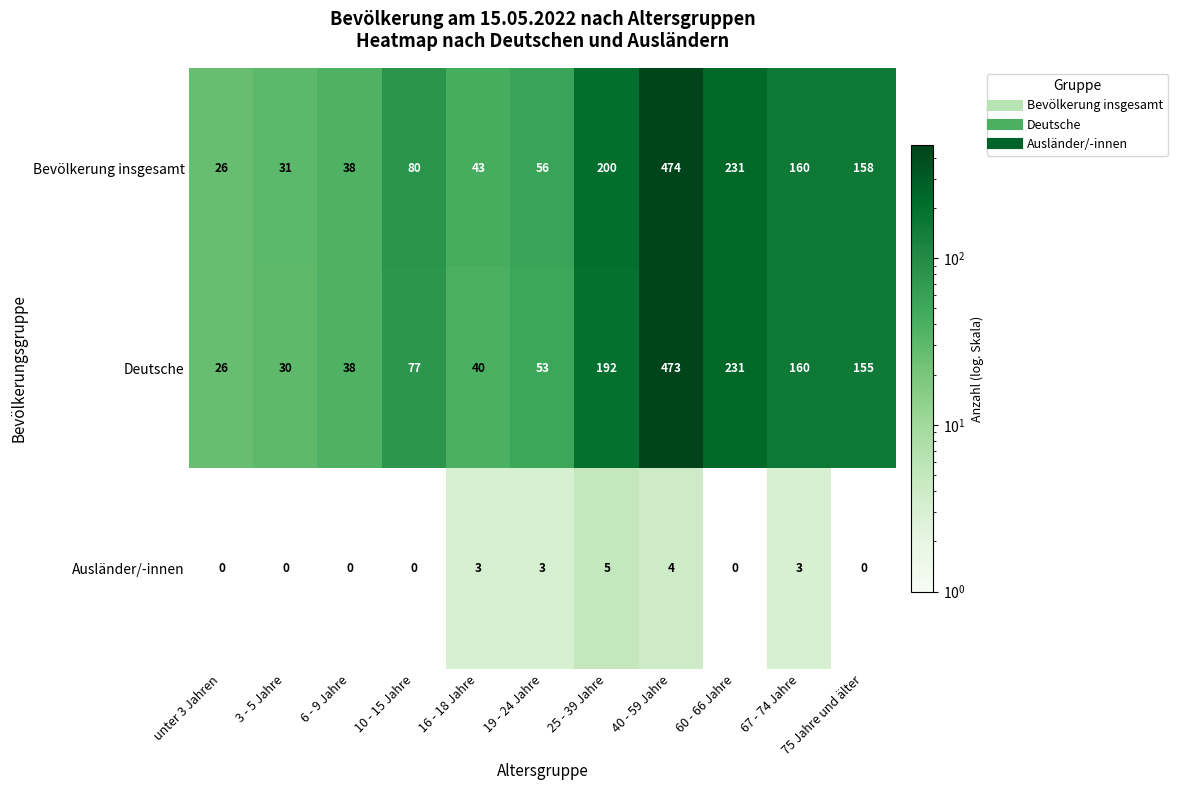

True or false: Ausländer/-innen has a value of 3 at 16 - 18 Jahre.

True